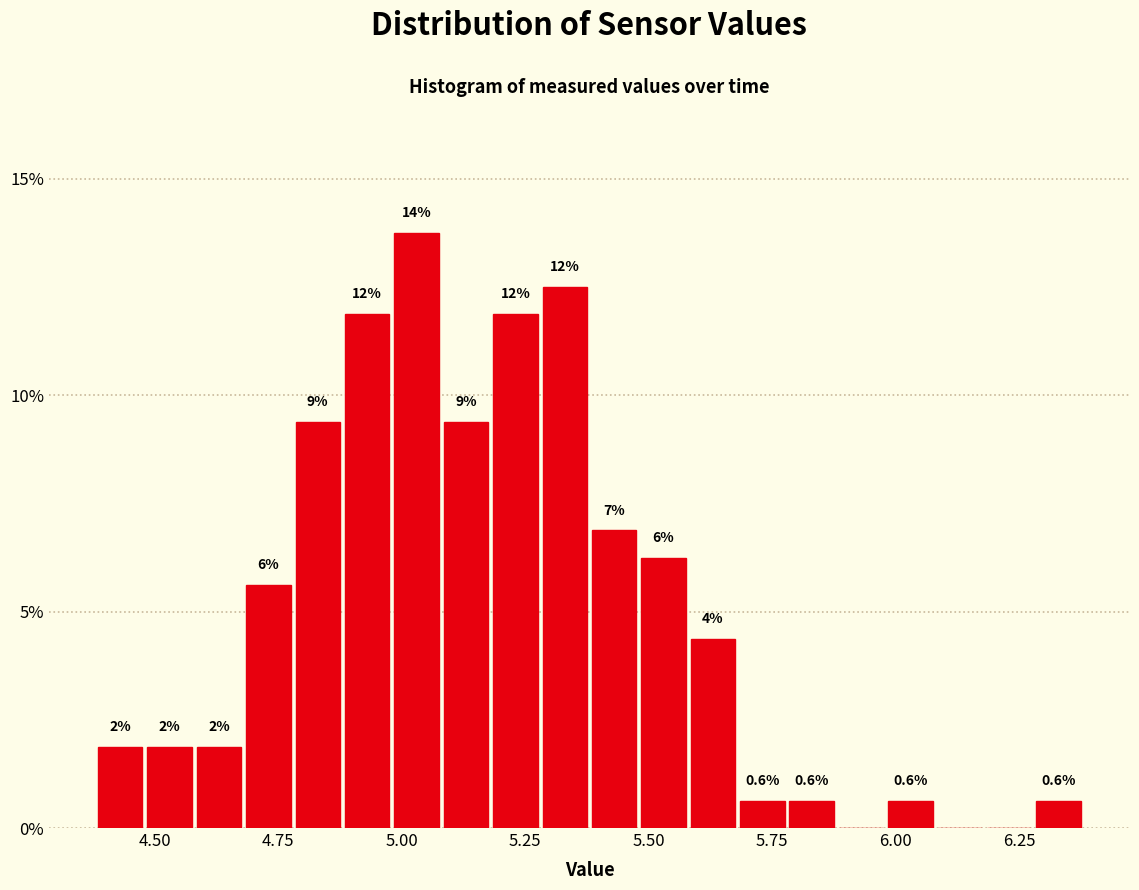

Around what value on the x-axis is the tallest bar? Give the approximate position of its centre, as read against the axis.

5.05